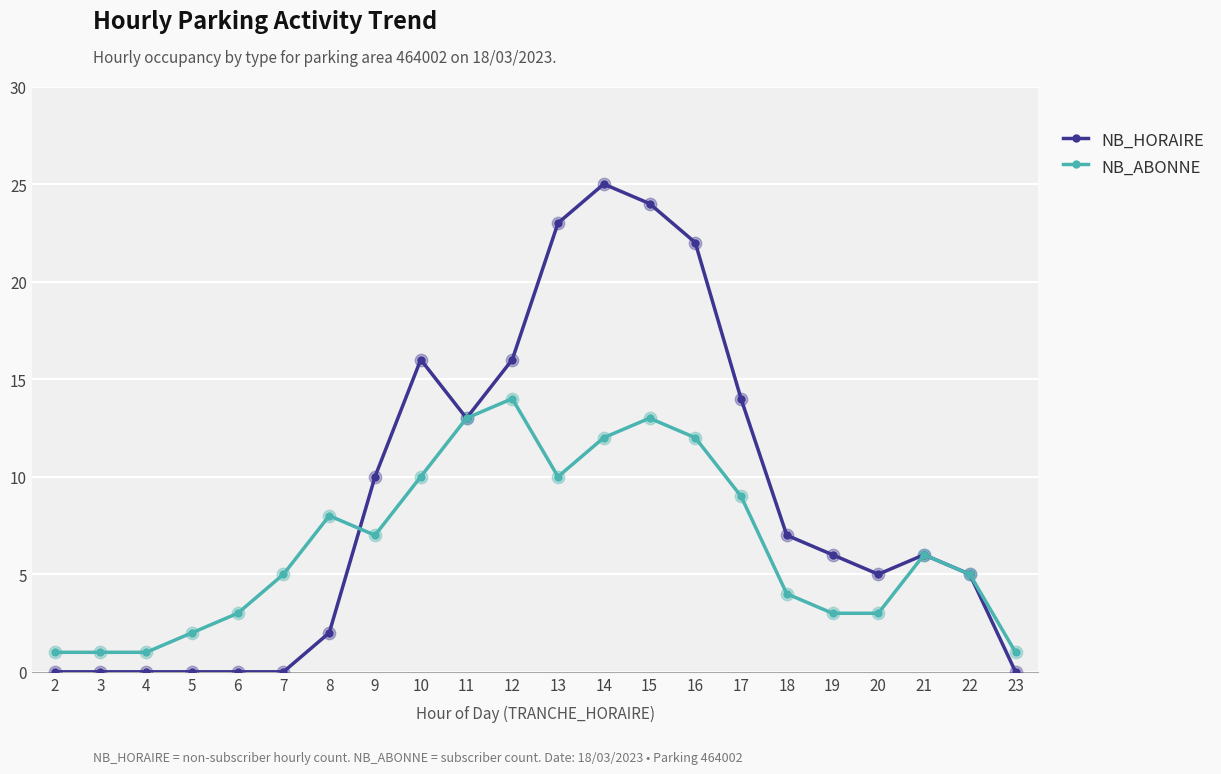

Which series has the widest spread of values?

NB_HORAIRE